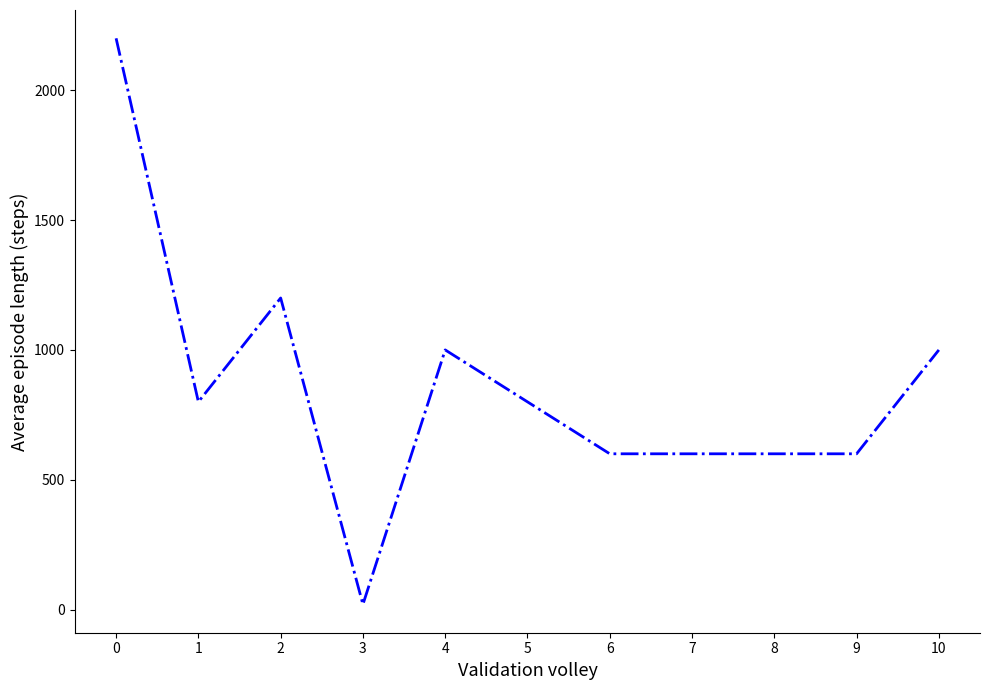

How many lines are shown in the chart?

1